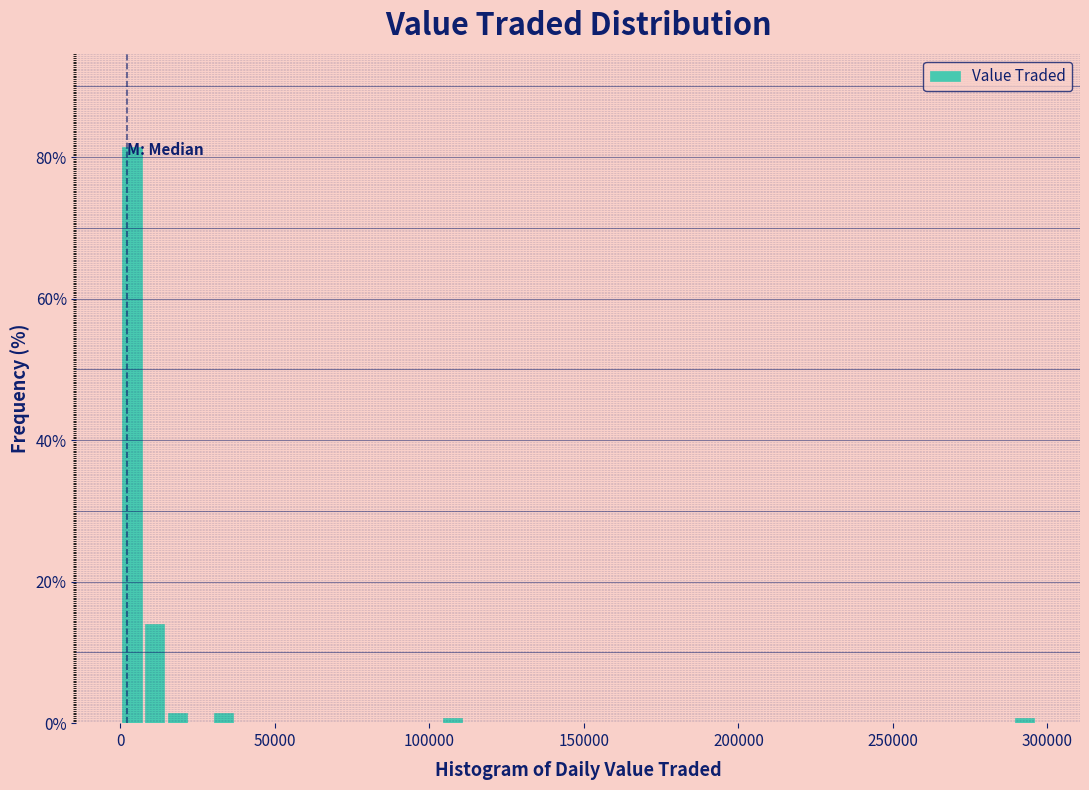

Around what value on the x-axis is the tallest bar? Give the approximate position of its centre, as read against the axis.

5000